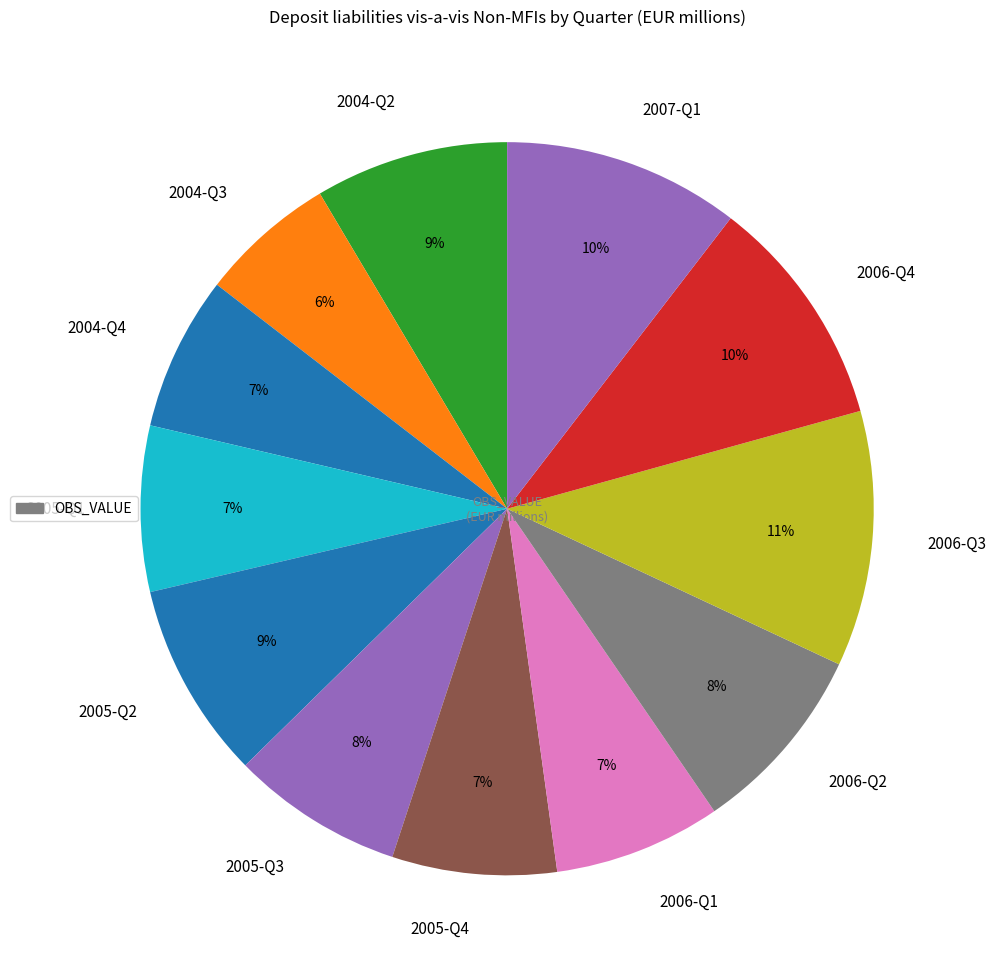

What percentage is the 2006-Q4 slice, to the nearest percent?

10%